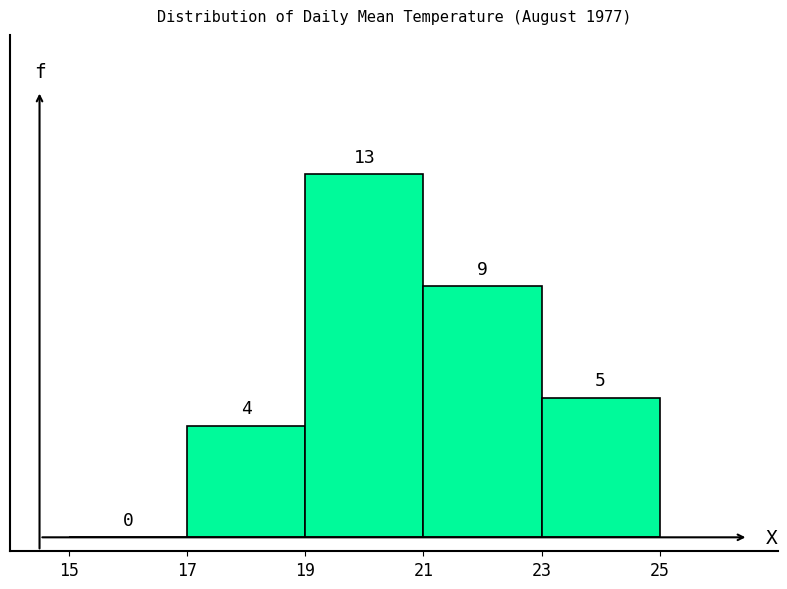

Reading left to right, list every bar in this chart as the range it spans on the x-axis followed by its height.

15 to 17: 0
17 to 19: 4
19 to 21: 13
21 to 23: 9
23 to 25: 5